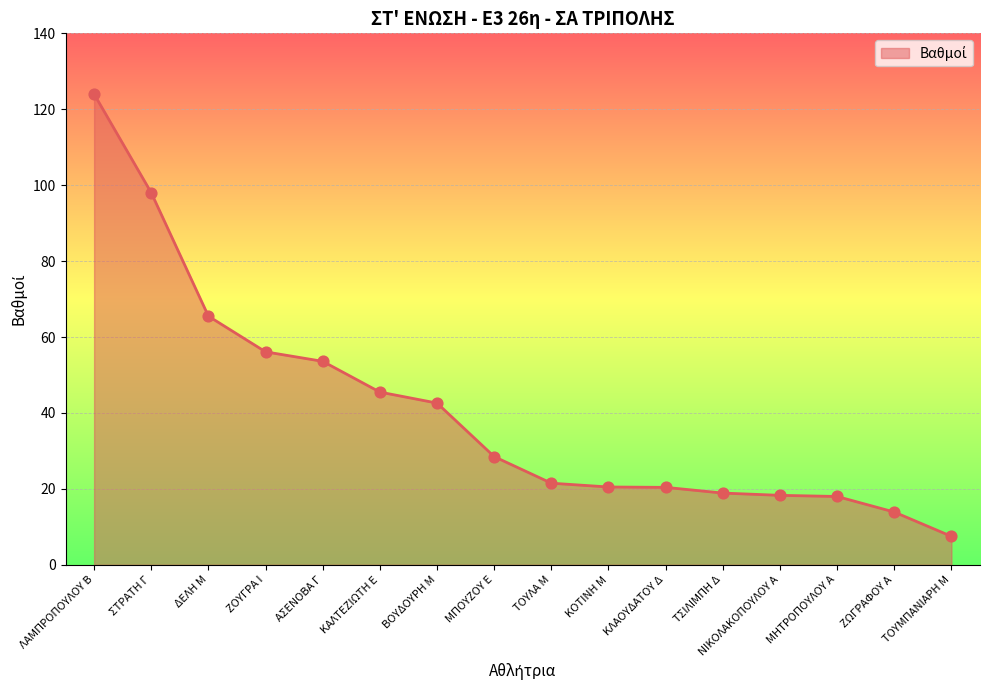

Which has a higher value, ΜΠΟΥΖΟΥ Ε or ΤΣΙΛΙΜΠΗ Δ?

ΜΠΟΥΖΟΥ Ε